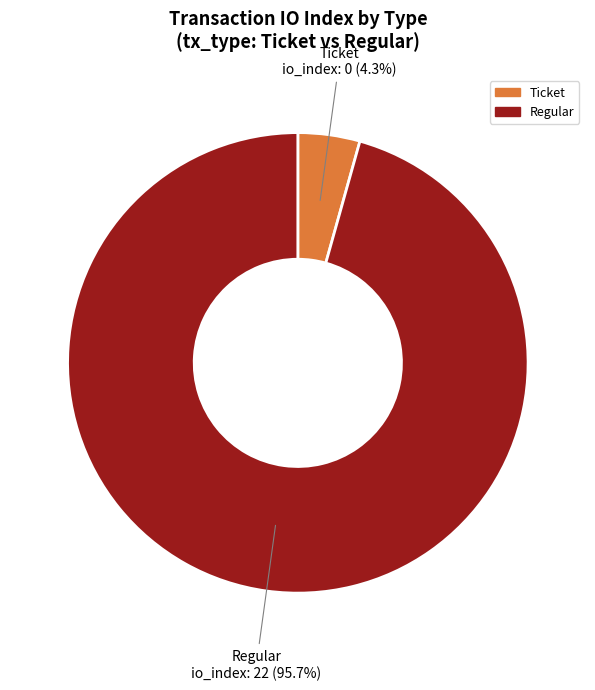

How many segments does this pie chart have?

2